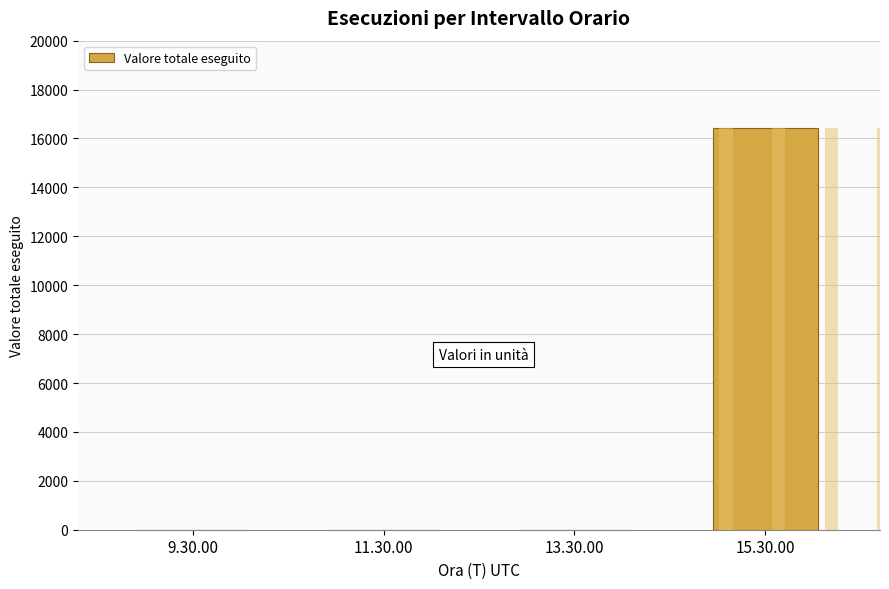

What is the sum of all values?

16434